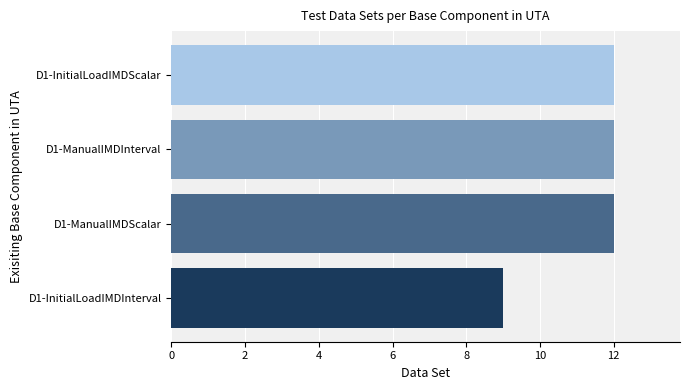

How many bars are there in total?

4